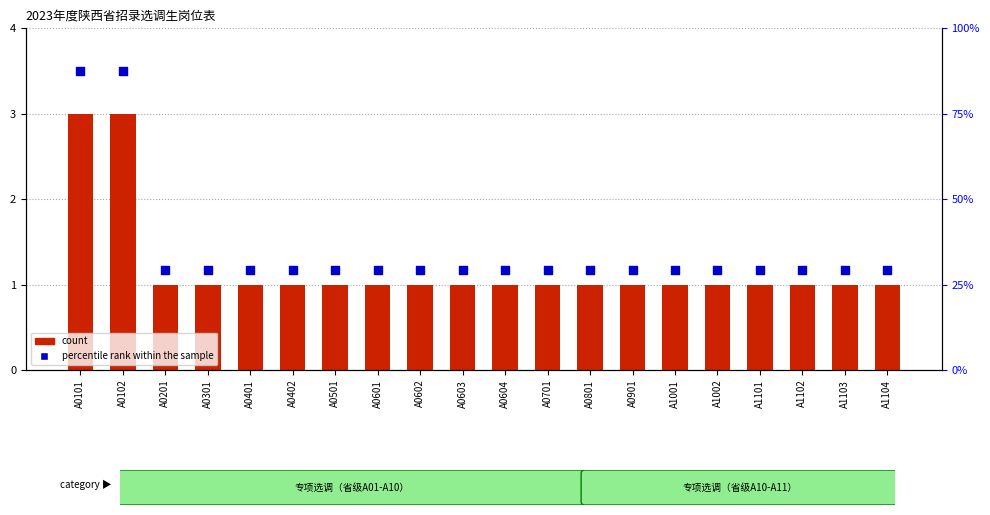

Is the value of percentile rank within the sample at A1101 greater than the value of count at A0801?

Yes